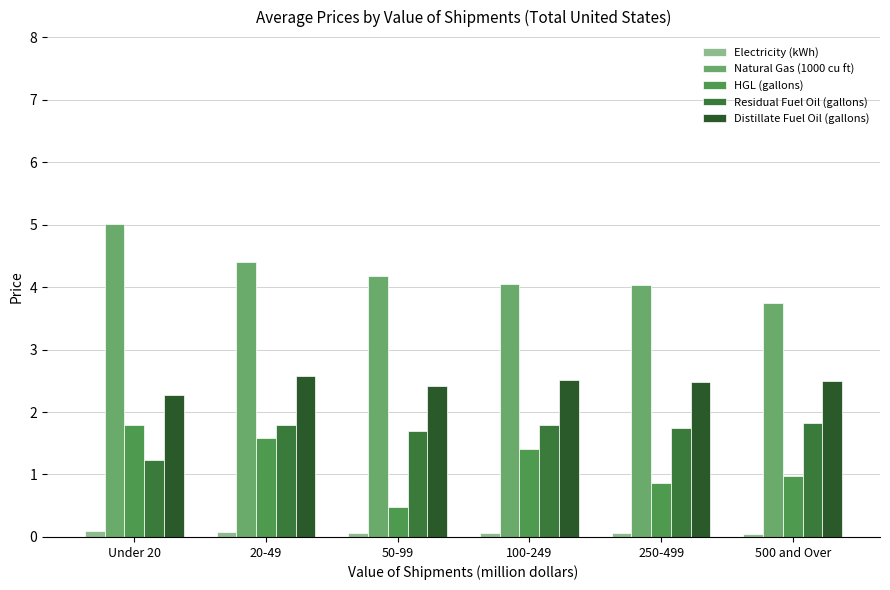

What is the greatest value displayed?

5.0